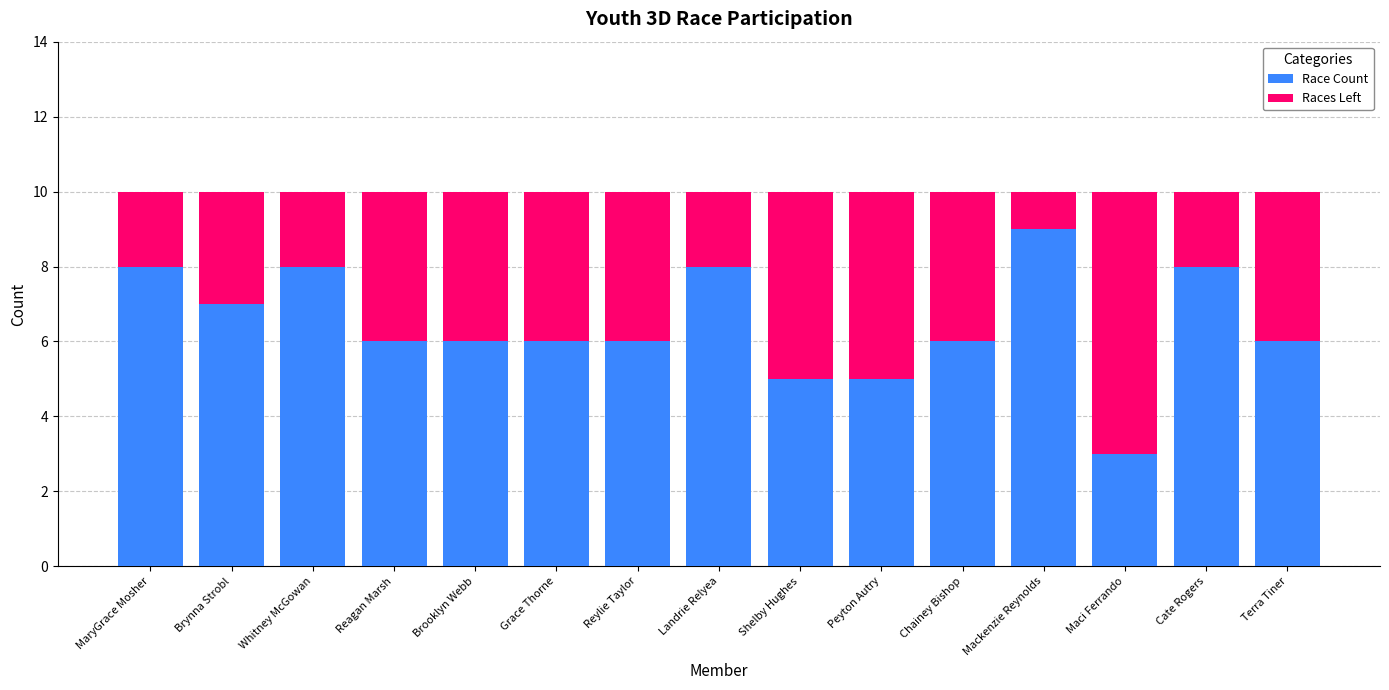

What is the minimum value for Race Count?

3